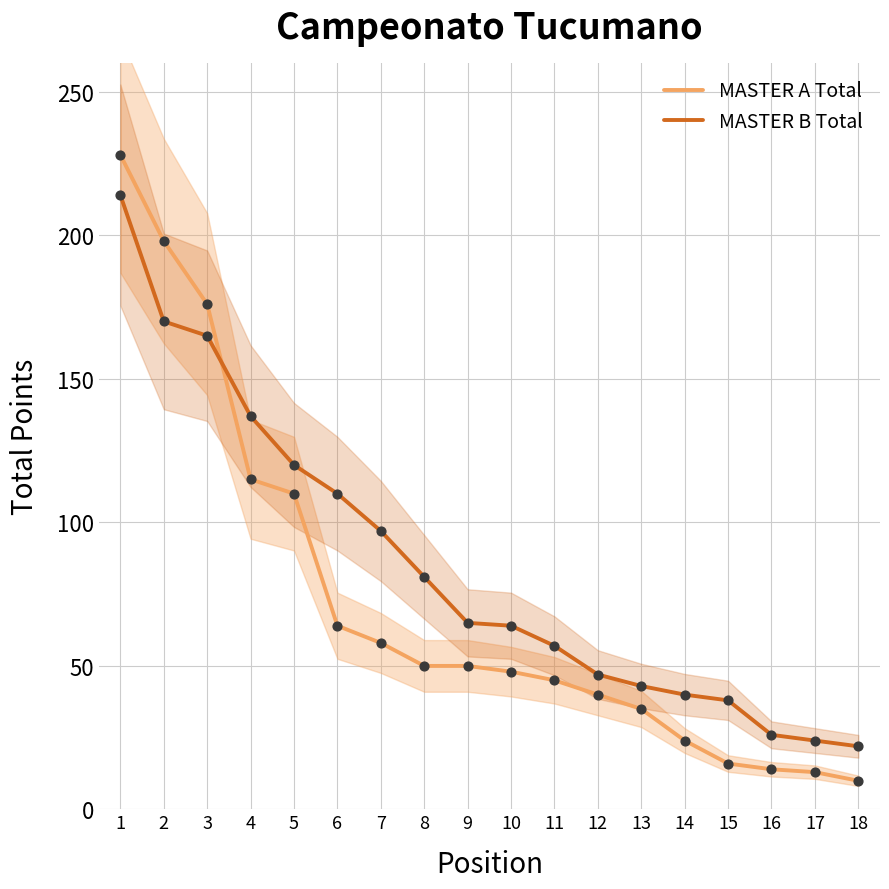

Which series contains the highest Y value?

MASTER A Total